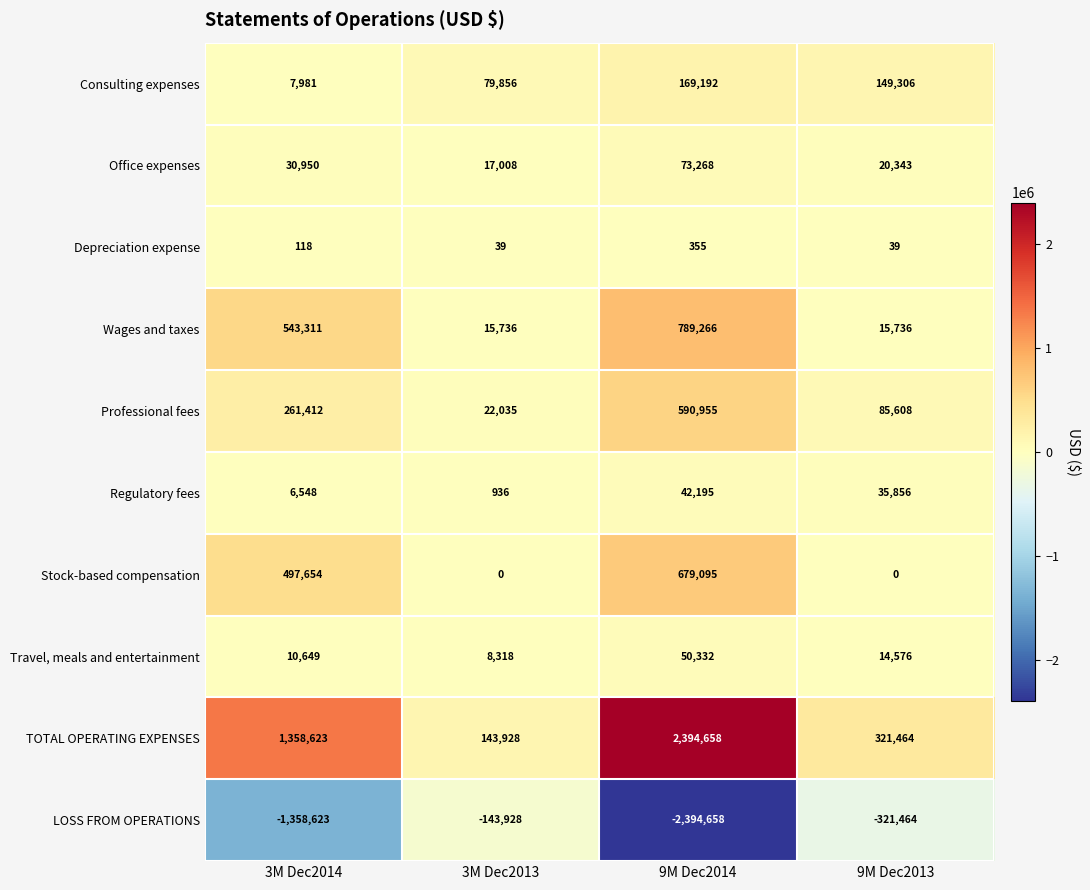

What is the maximum value for LOSS FROM OPERATIONS?

-143928